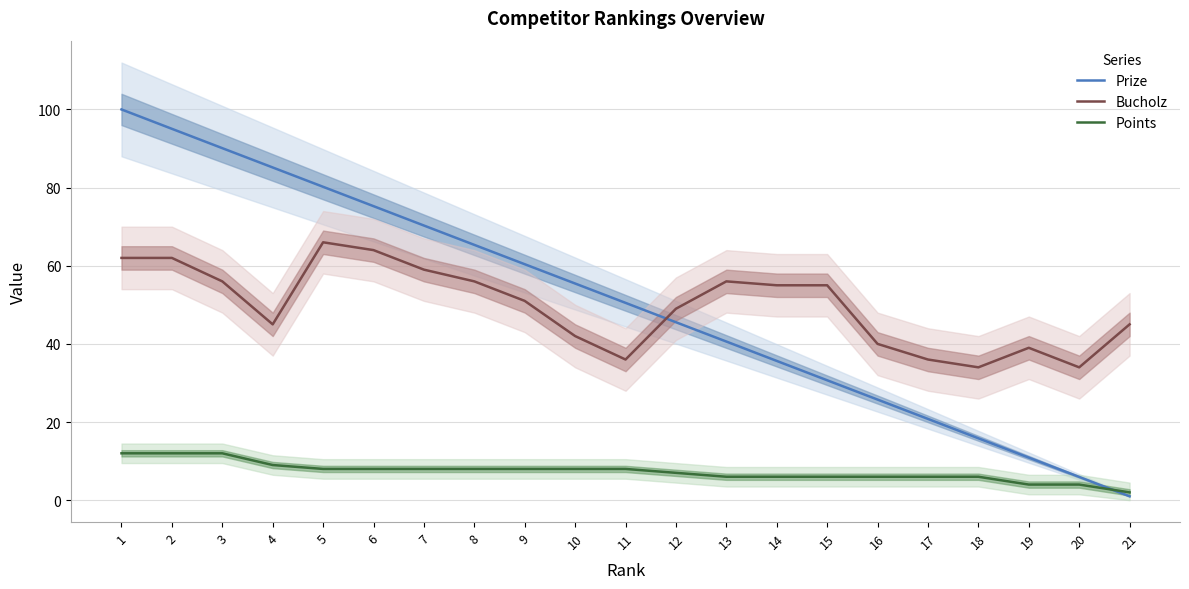

Which series has the largest total across all categories?

Prize